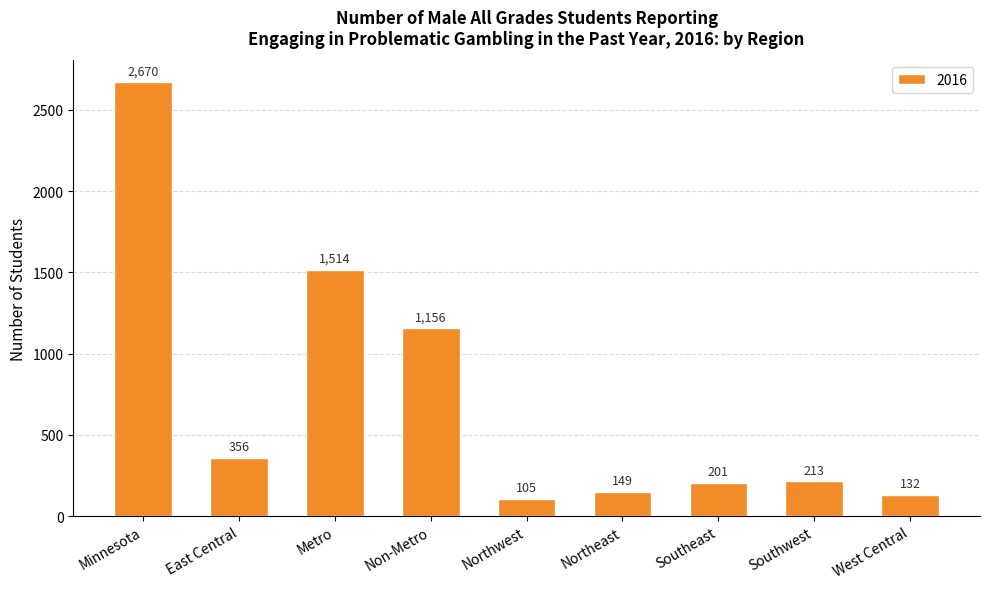

Reading right to left, transcribe all the data shown in this chart.

132	213	201	149	105	1156	1514	356	2670